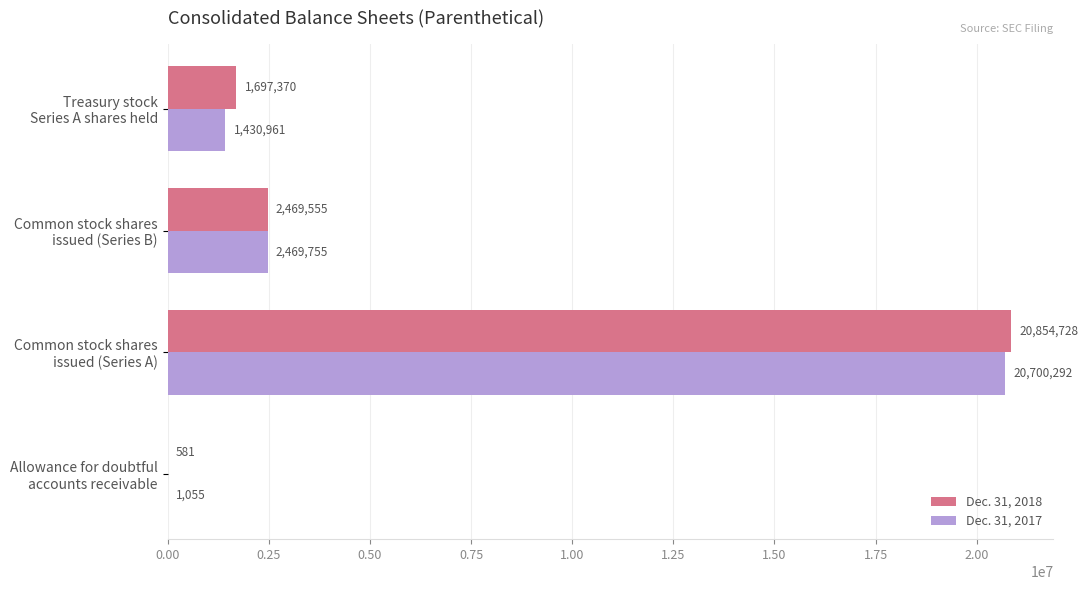

What is the highest value of the Dec. 31, 2017 series?

20700292